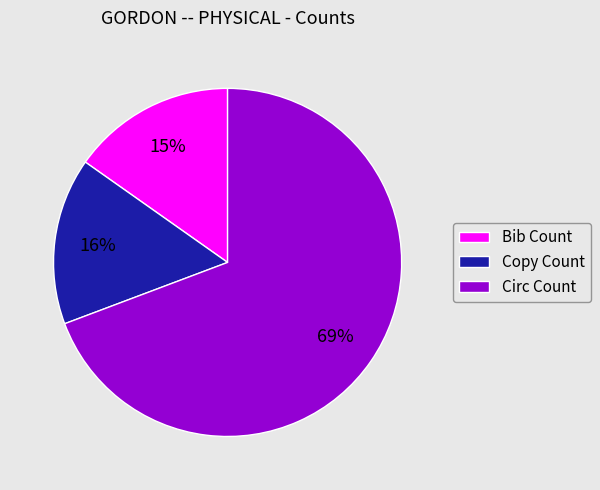

Is it true that Bib Count is 10% of the pie?

False